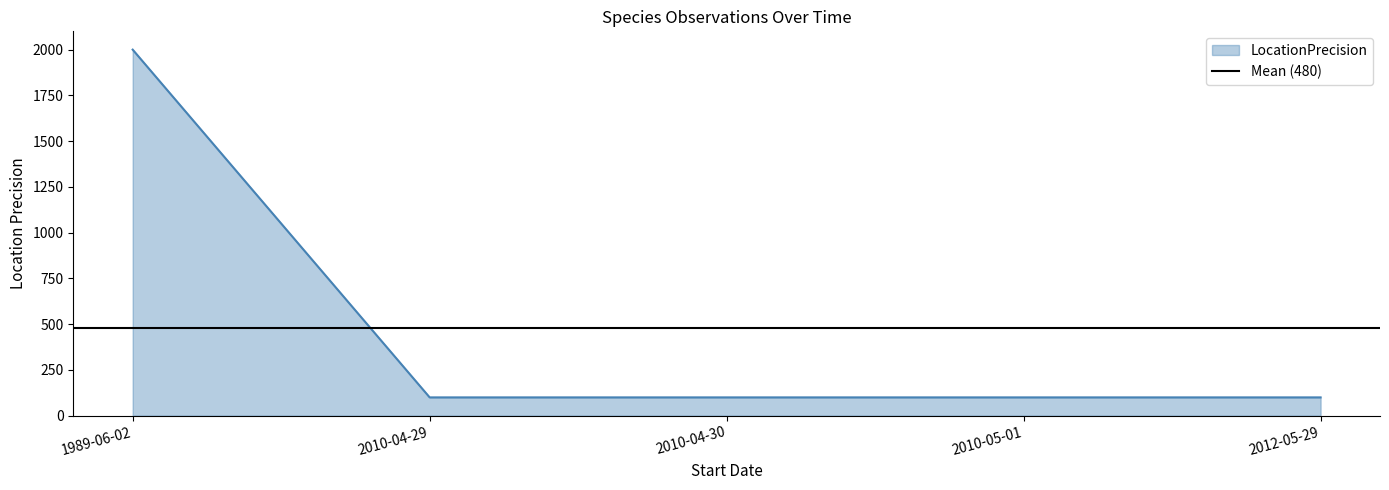

What is the change in value from 1989-06-02 to 2012-05-29?

-1900